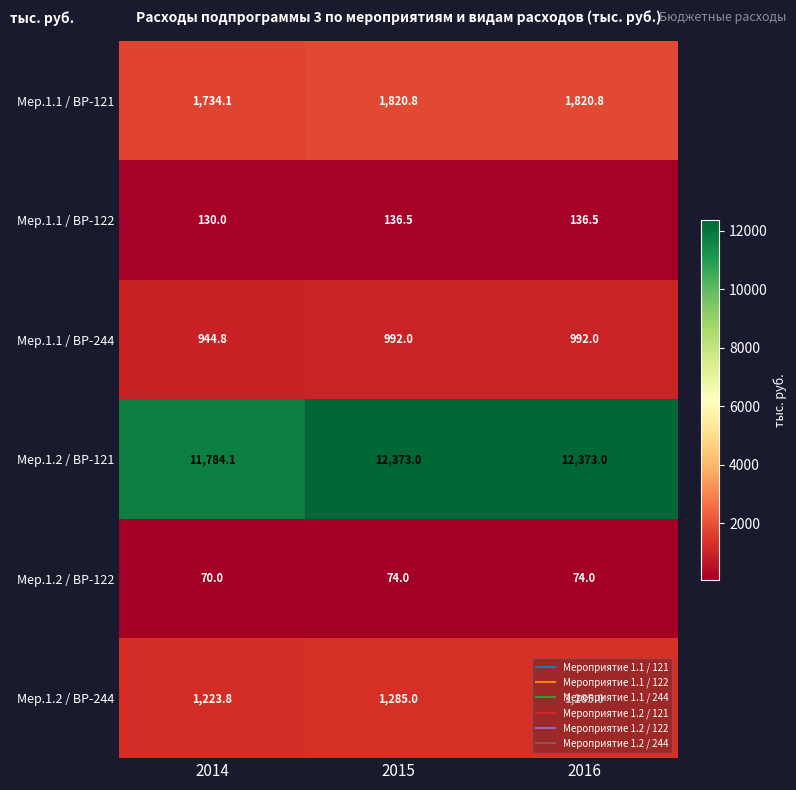

Which series has the widest spread of values?

Мер.1.2 / ВР-121